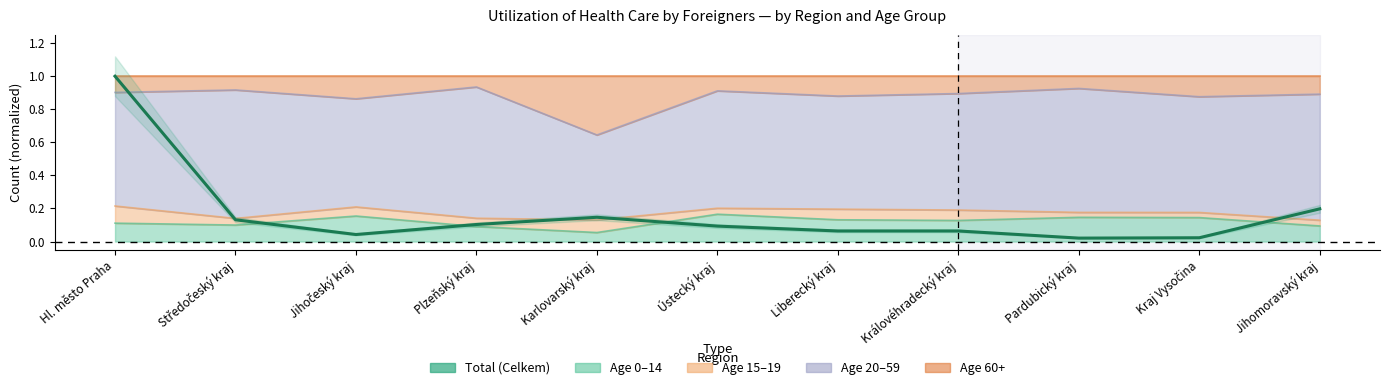

What is the change in value from Středočeský kraj to Jihočeský kraj?

-0.1